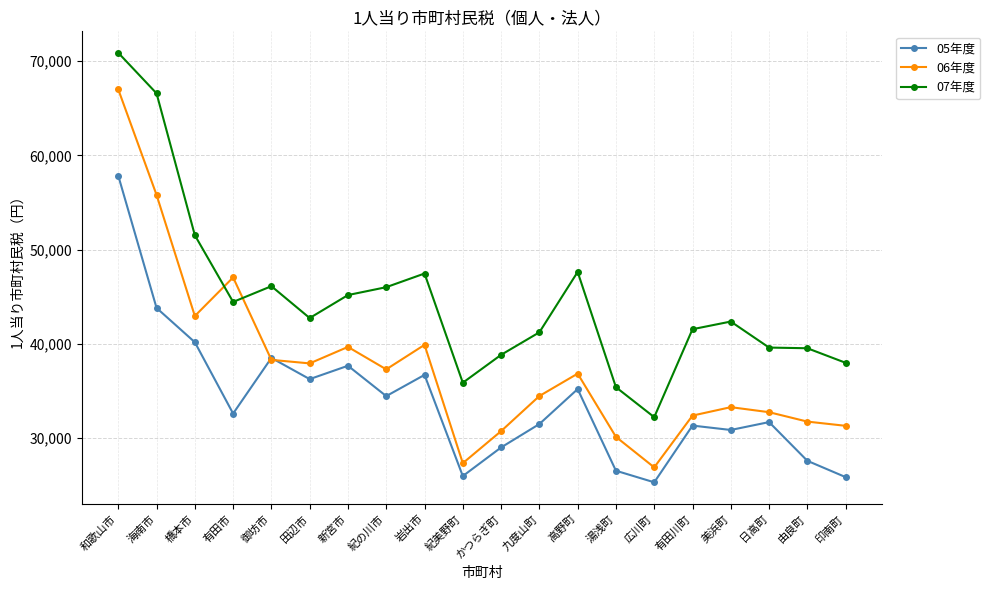

What is the label of the 1st point from the right?

印南町